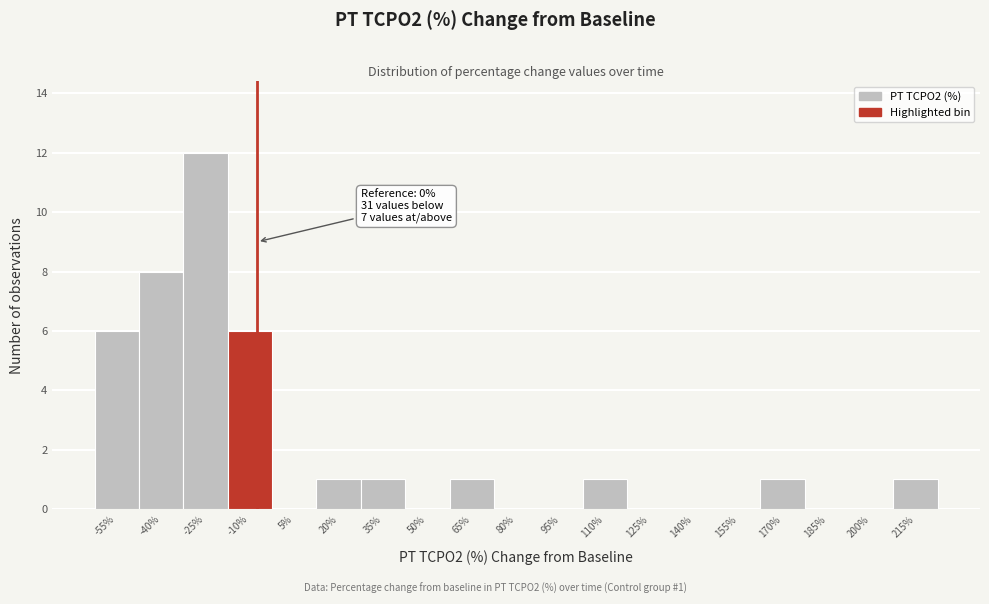

Reading left to right, list all the values displayed in this chart.

-55%=6	-40%=8	-25%=12	-10%=6	5%=0	20%=1	35%=1	50%=0	65%=1	80%=0	95%=0	110%=1	125%=0	140%=0	155%=0	170%=1	185%=0	200%=0	215%=1